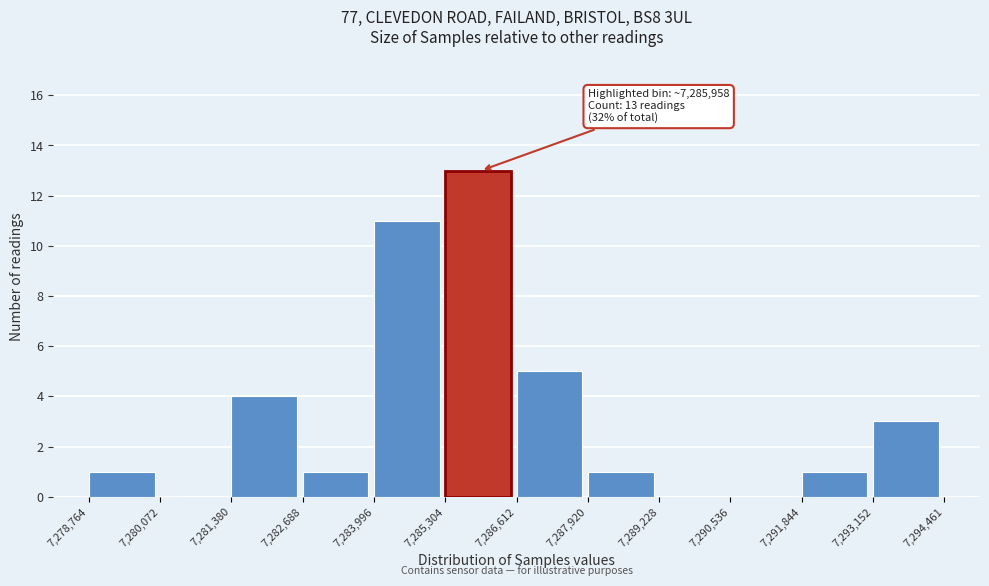

Which range on the x-axis has the tallest bar?

7,285,304 to 7,286,612